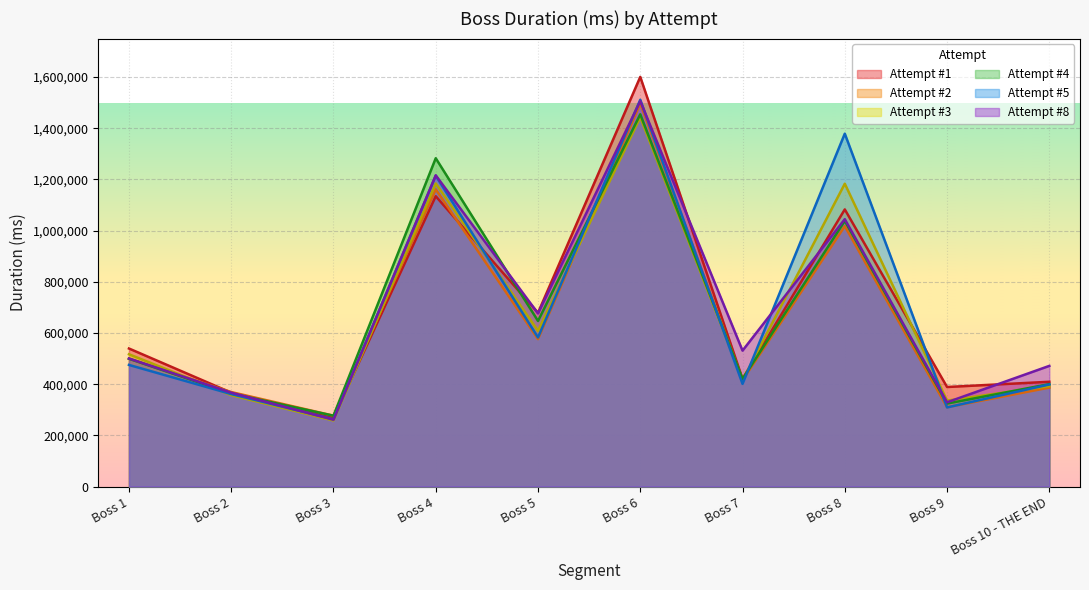

Between which two adjacent categories do Attempt #8 and Attempt #5 first intersect?

Boss 2 and Boss 3